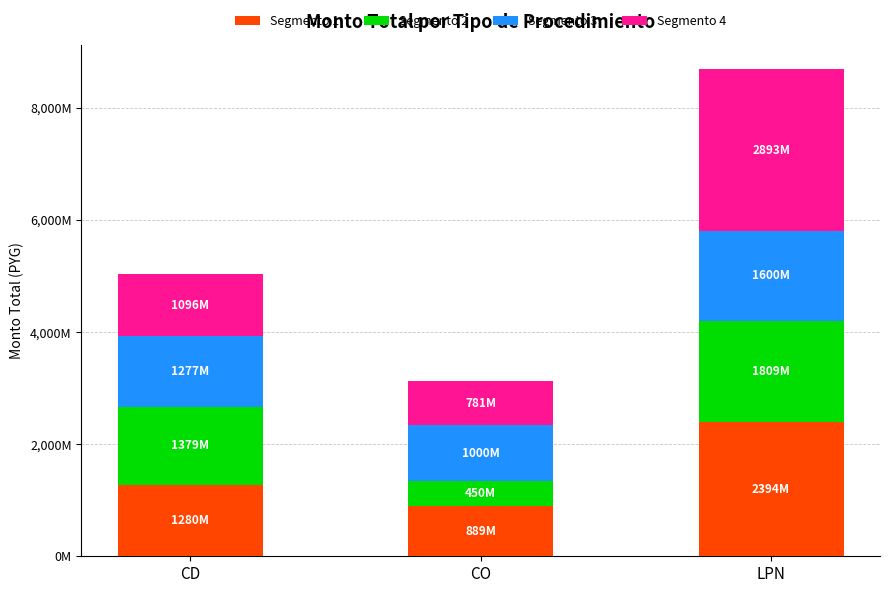

What are all the series names shown in the legend?

Segmento 1, Segmento 2, Segmento 3, Segmento 4